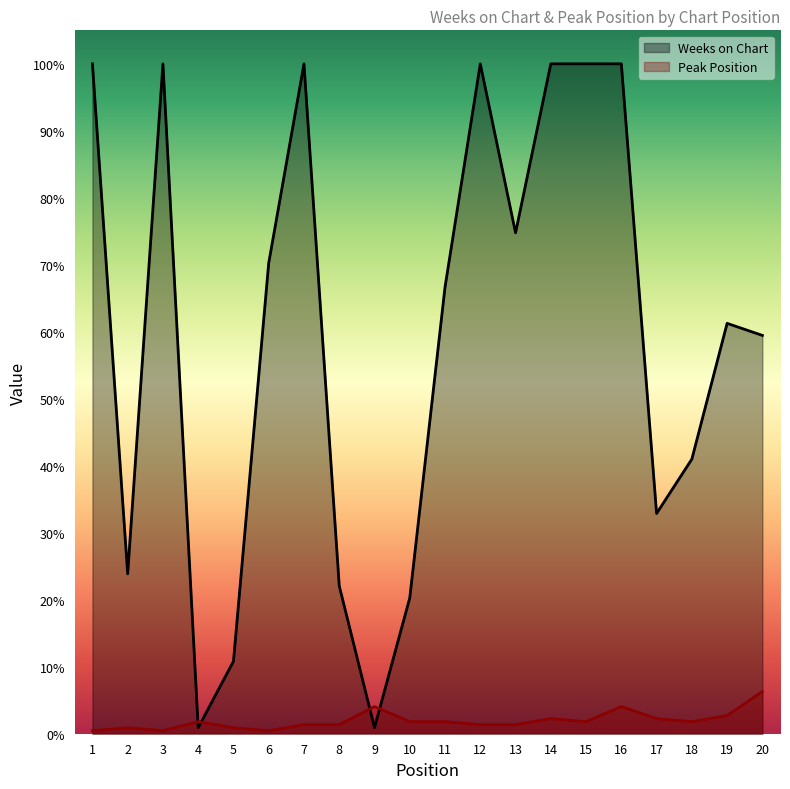

What are all the series names shown in the legend?

Weeks on Chart, Peak Position